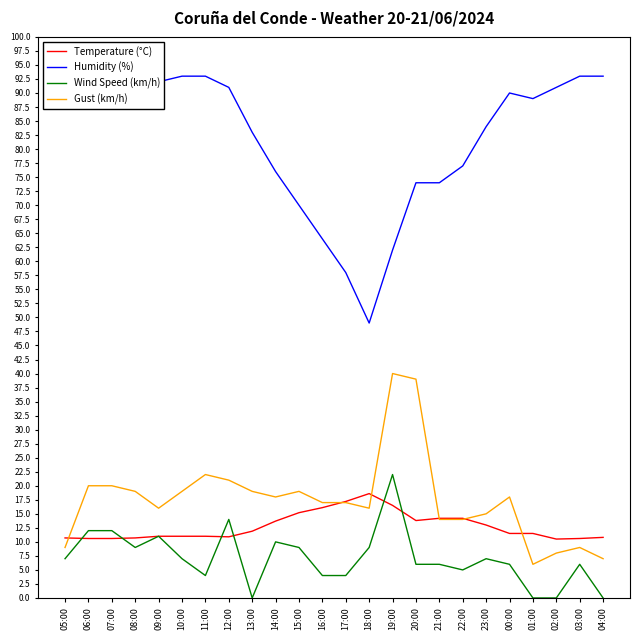

What is the difference between the Humidity (%) values at 09:00 and 22:00?

15.0